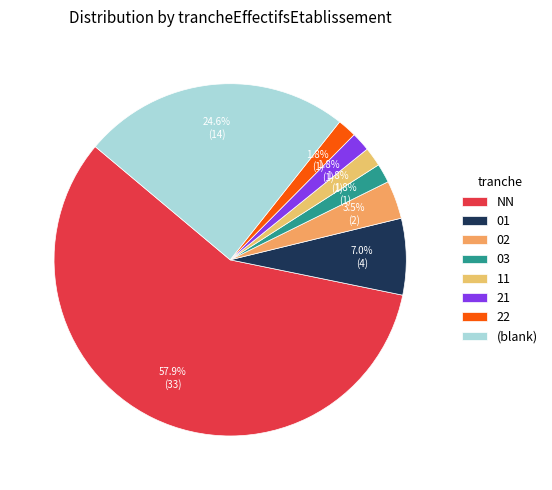

How many slices are in this pie chart?

8